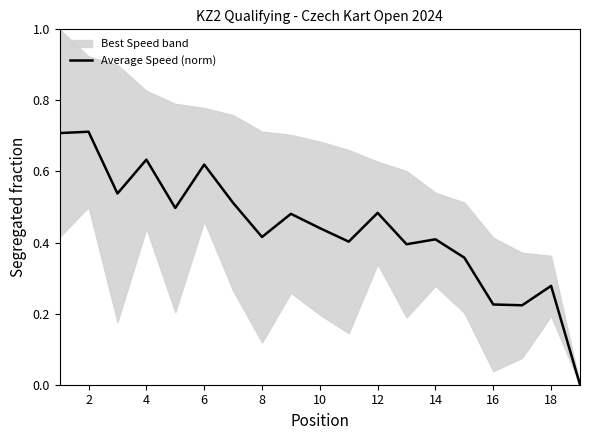

How many categories are shown in the chart?

19